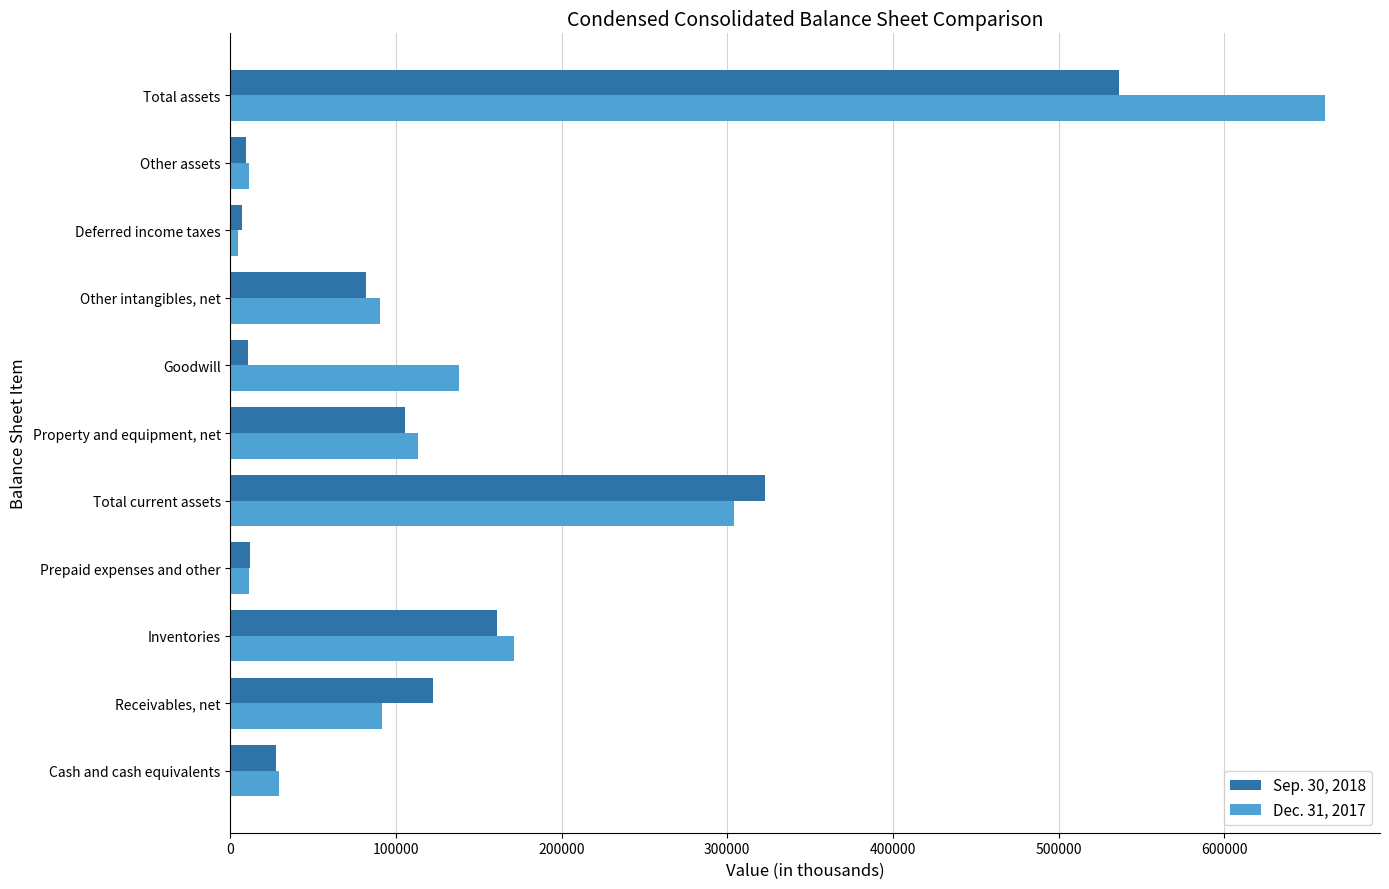

What is the sum of all Sep. 30, 2018 values?

1395360